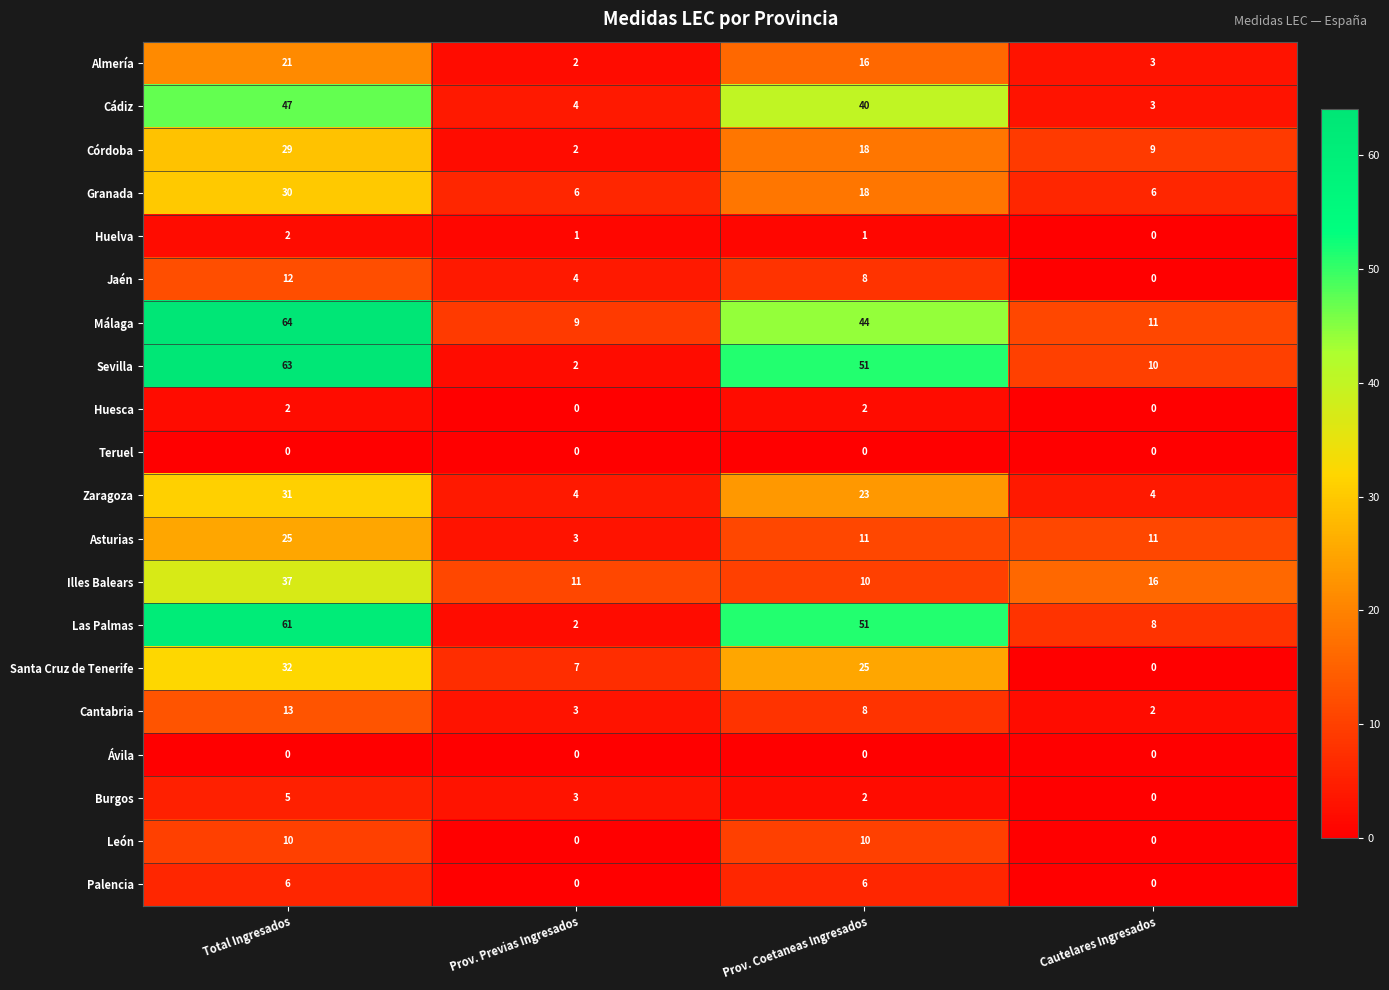

How many data points does each series have?

4